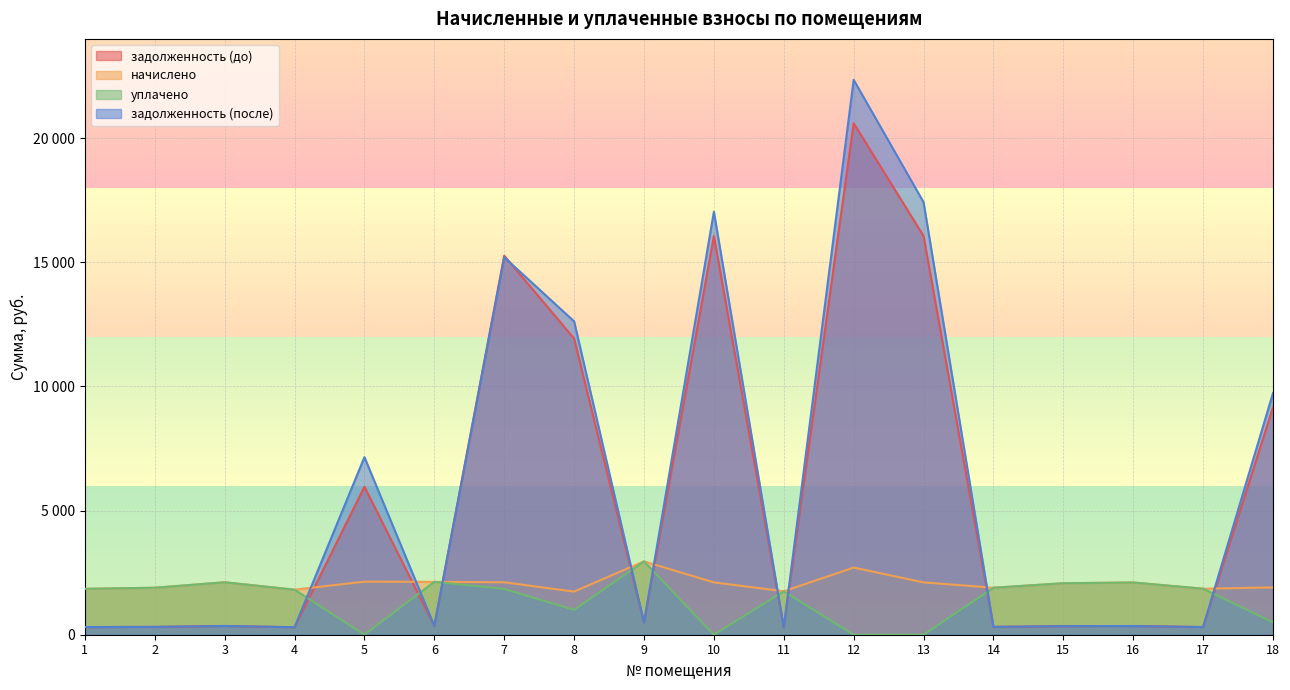

Does the chart display data point markers on the line(s)?

No